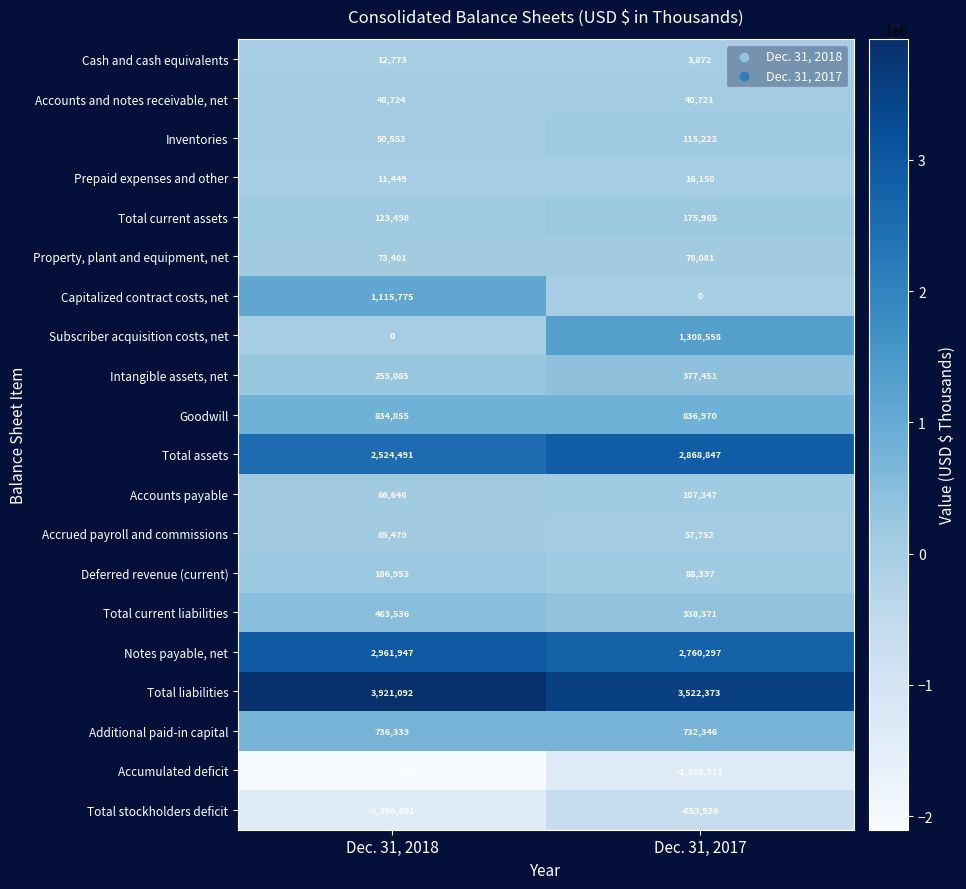

Rank the series at Dec. 31, 2017 from lowest to highest value.

Accumulated deficit, Total stockholders deficit, Capitalized contract costs, net, Cash and cash equivalents, Prepaid expenses and other, Accounts and notes receivable, net, Accrued payroll and commissions, Property, plant and equipment, net, Deferred revenue (current), Accounts payable, Inventories, Total current assets, Total current liabilities, Intangible assets, net, Additional paid-in capital, Goodwill, Subscriber acquisition costs, net, Notes payable, net, Total assets, Total liabilities